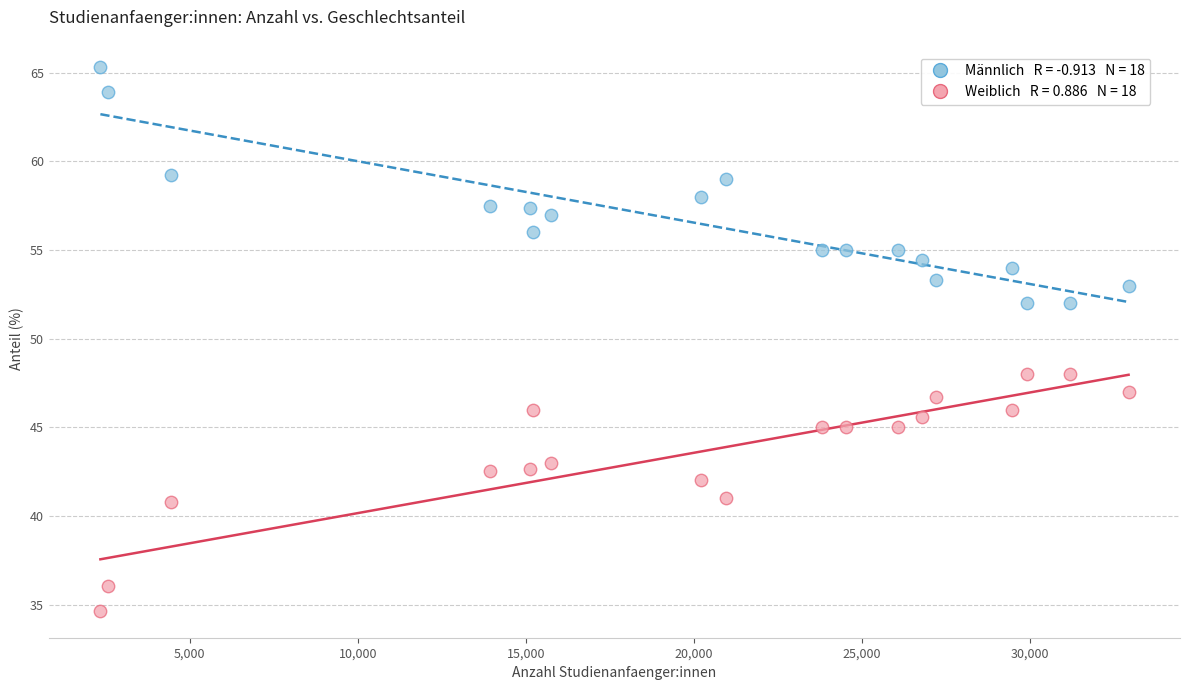

Across all data points, what is the range of X values (max minus min)?

30603.0